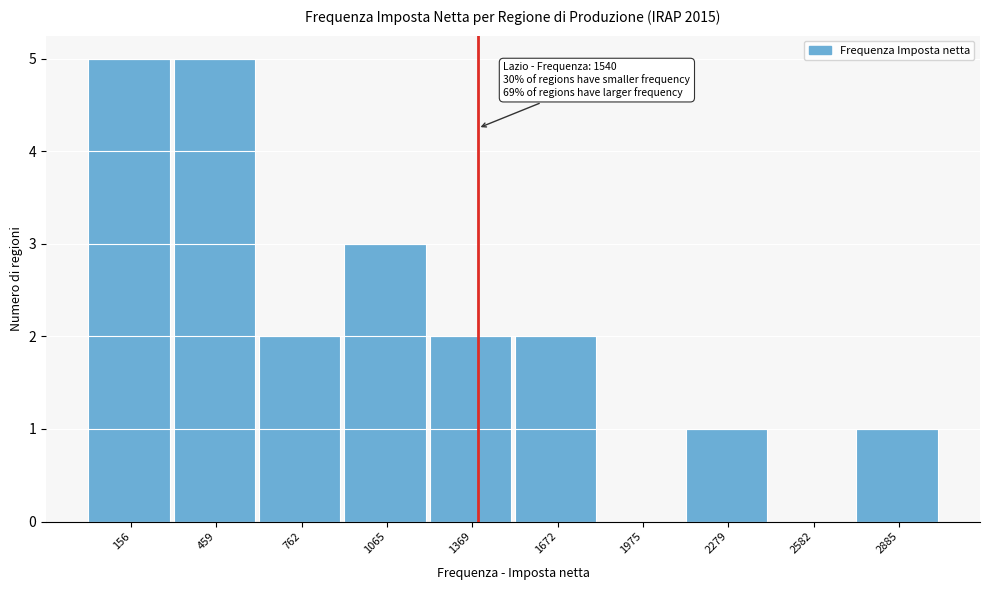

Reading right to left, list all the values displayed in this chart.

2885=1	2582=0	2279=1	1975=0	1672=2	1369=2	1065=3	762=2	459=5	156=5